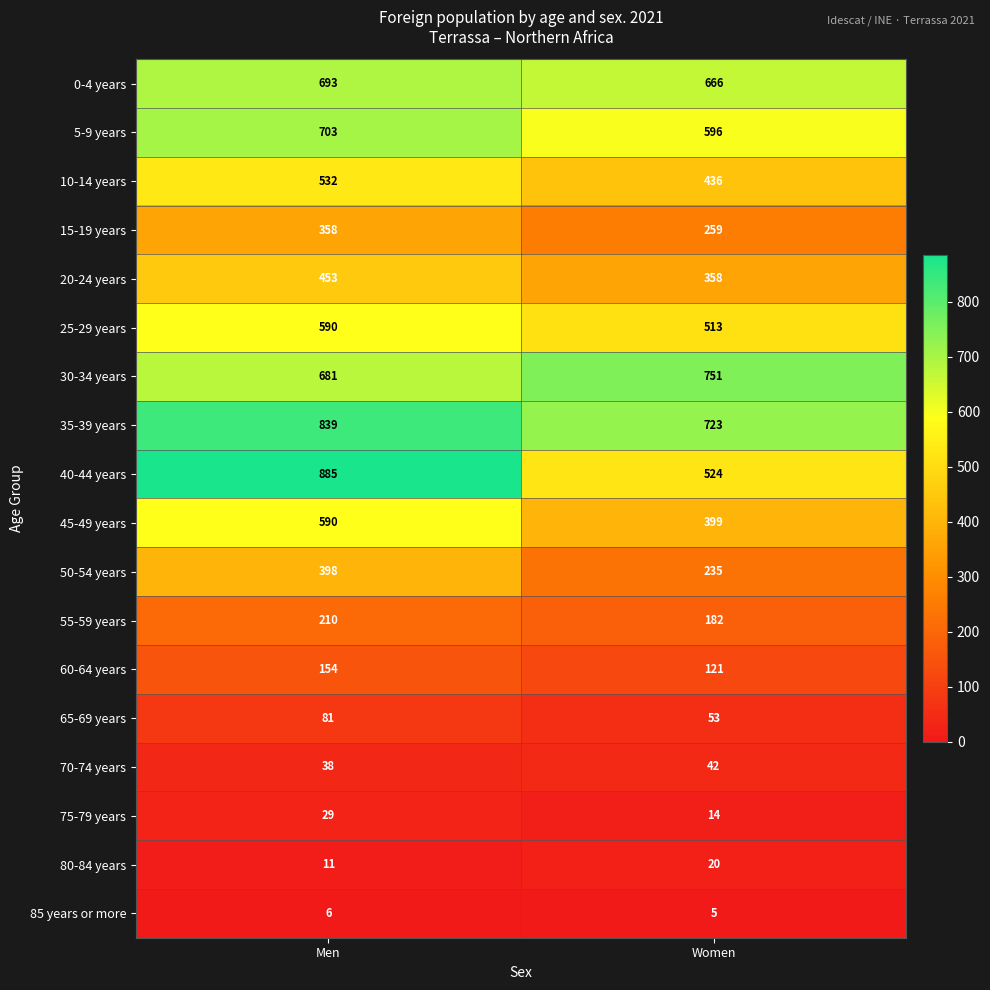

What is the approximate value of 60-64 years at Women?

121